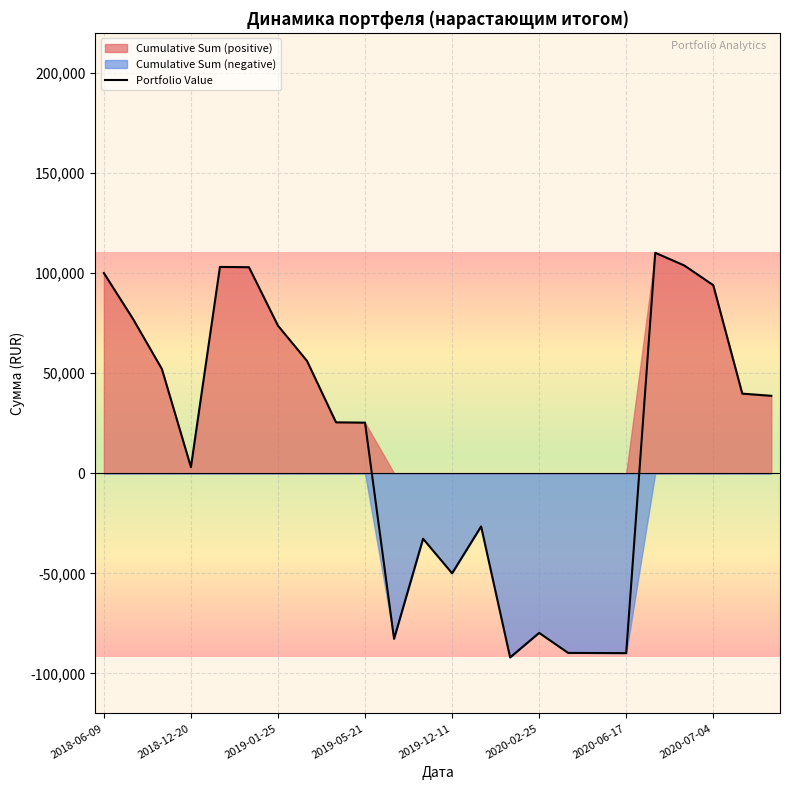

What is the lowest value of the Portfolio Value series?

-92015.0